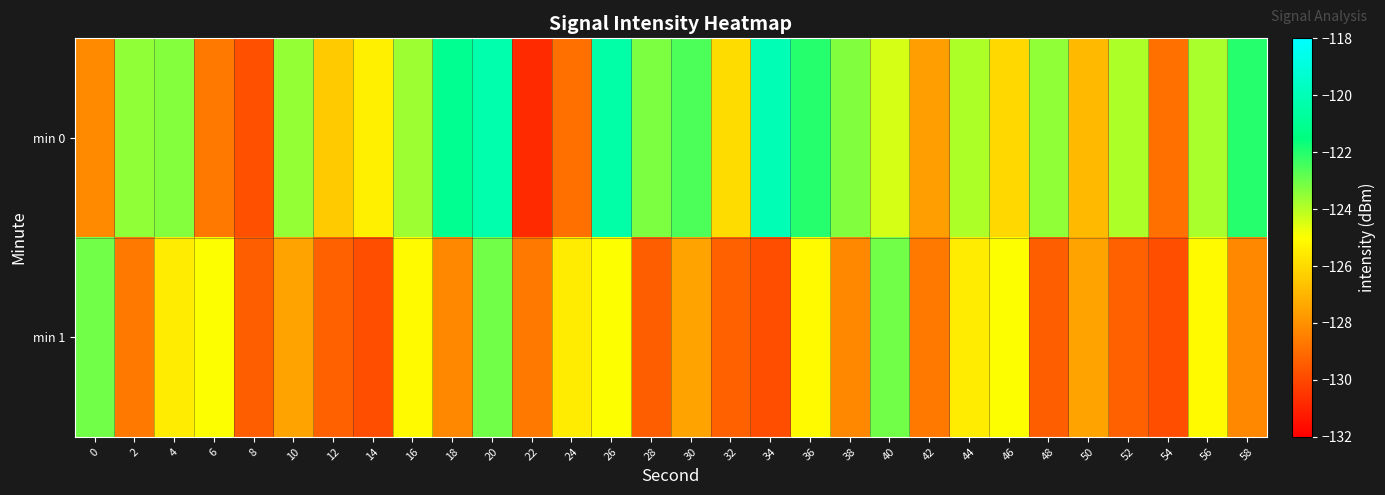

Rank the series at 12 from lowest to highest value.

min 1, min 0